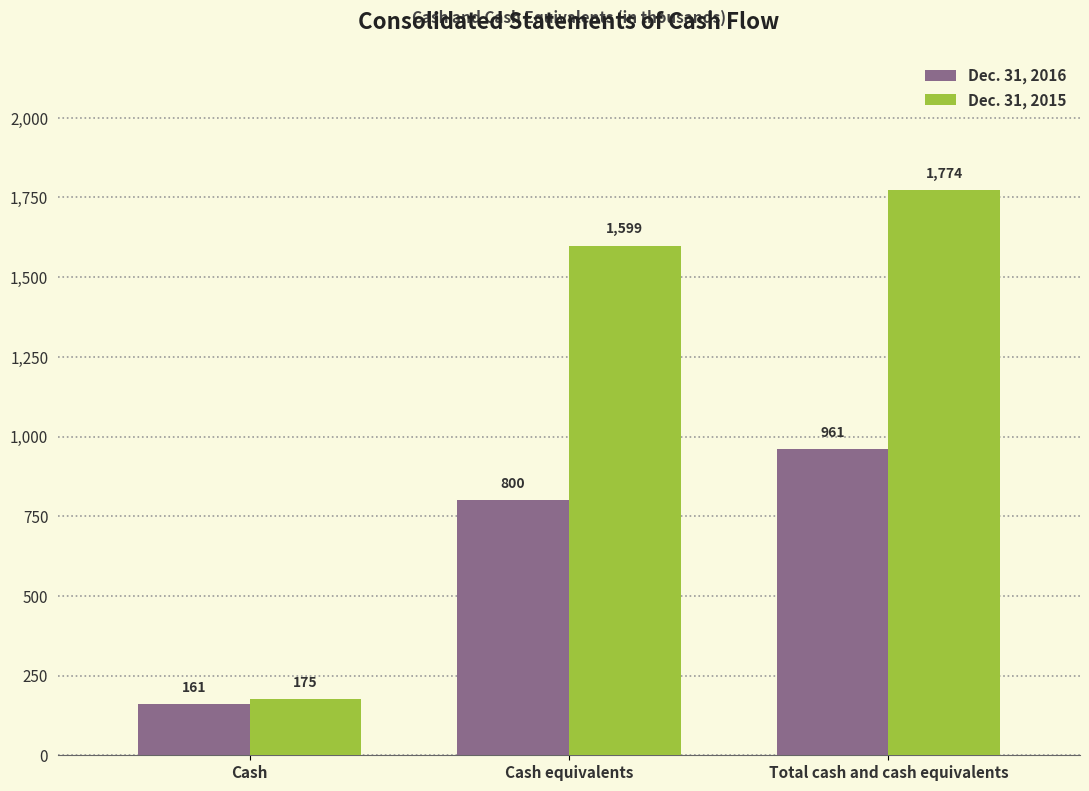

Reading left to right, what are all the values shown in this chart?

Dec. 31, 2016: Cash=161	Cash equivalents=800	Total cash and cash equivalents=961
Dec. 31, 2015: Cash=175	Cash equivalents=1599	Total cash and cash equivalents=1774